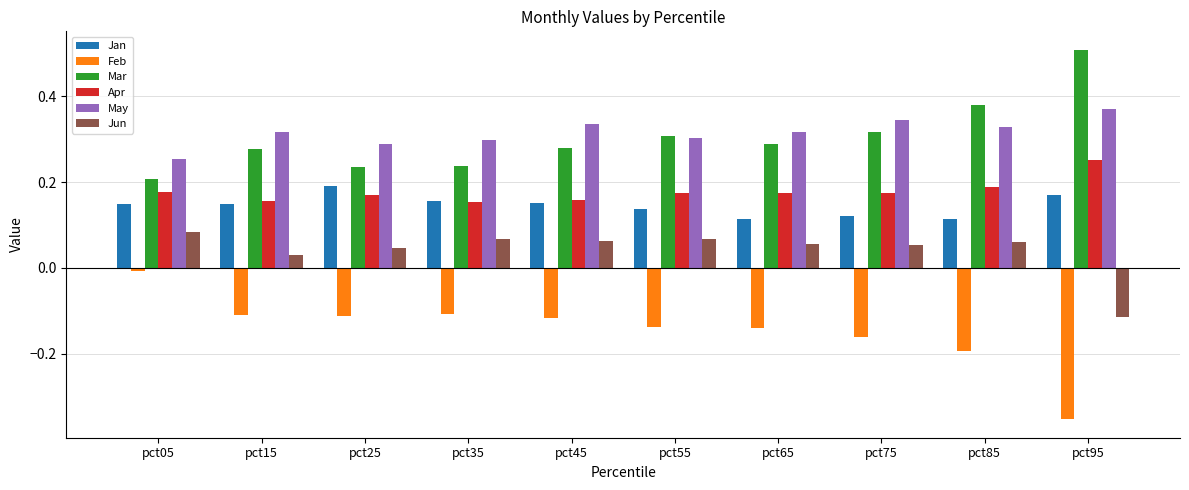

How many groups of bars are there?

10